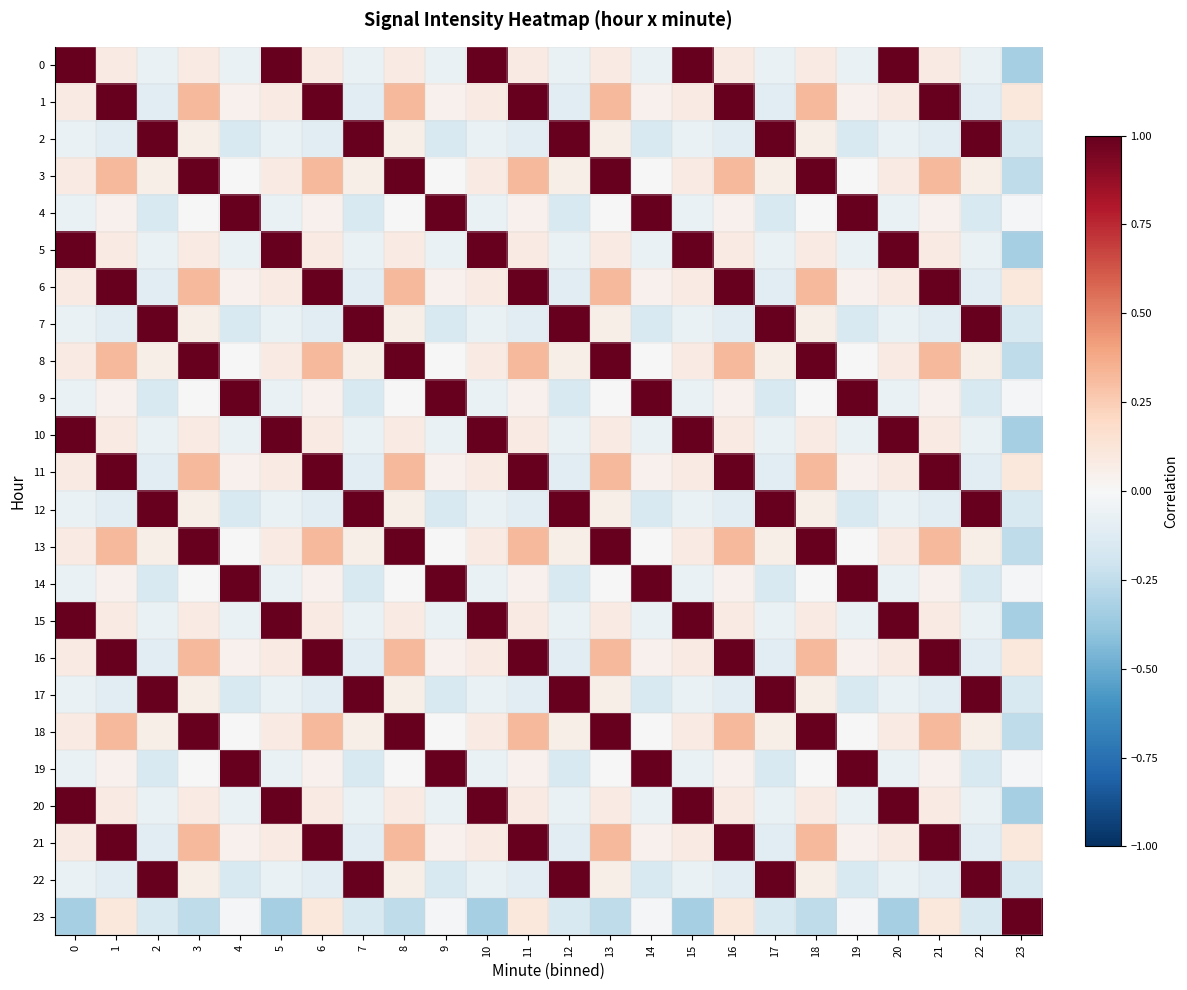

Which category has the lowest value across all series?

23